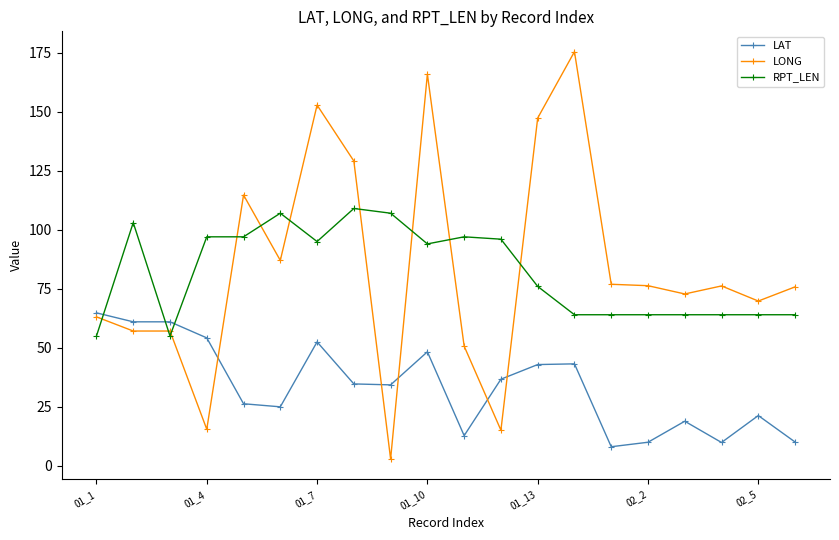

Which series has the largest range (max minus min)?

LONG